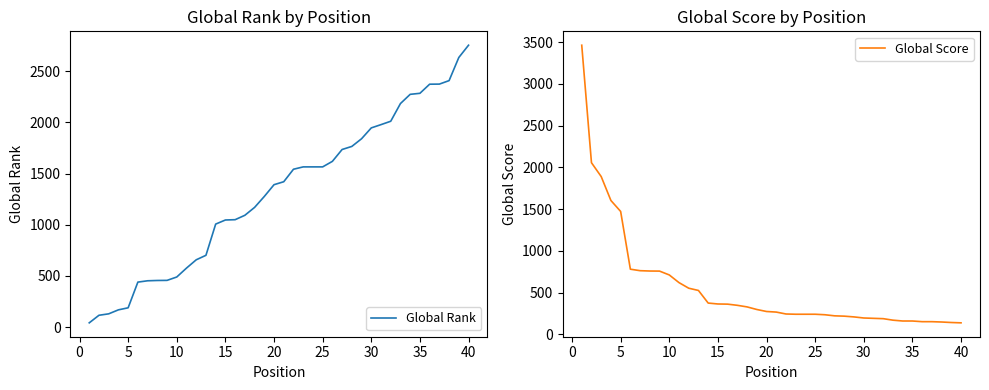

What are all the series names shown in the legend?

Global Rank, Global Score